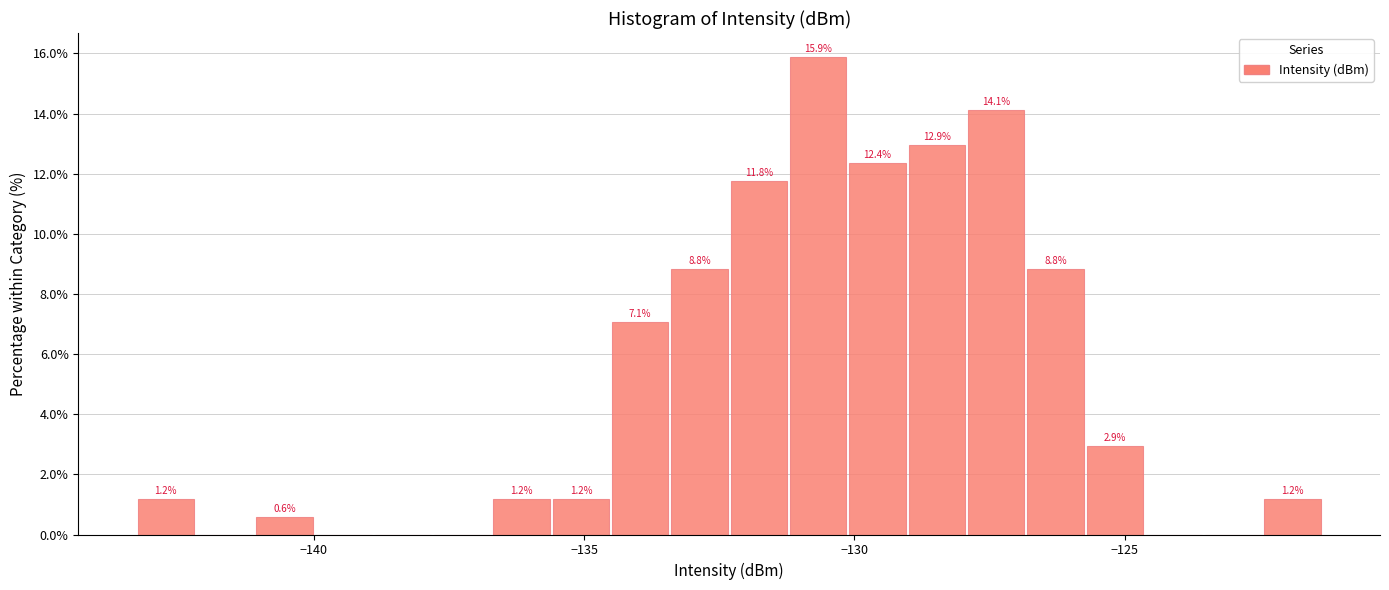

Around what value on the x-axis is the tallest bar? Give the approximate position of its centre, as read against the axis.

-130.5